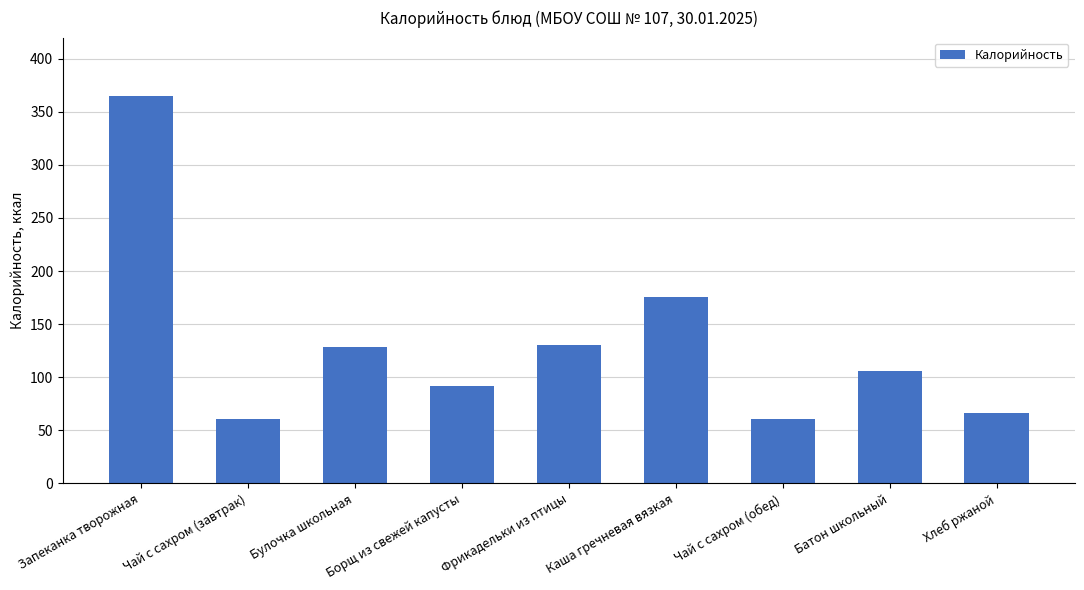

The chart shows a value of 128.0 at Булочка школьная. True or false?

True